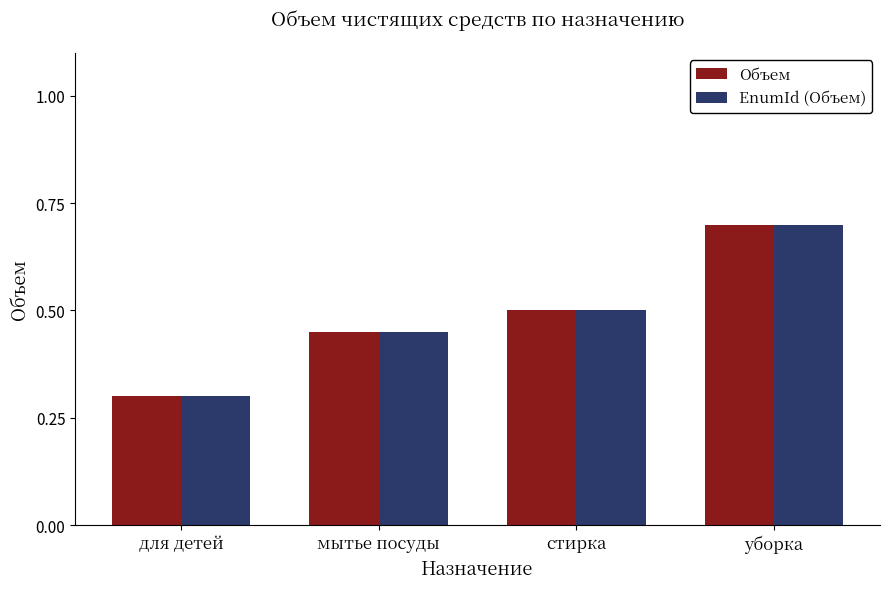

At how many categories does at least one series exceed 0?

4